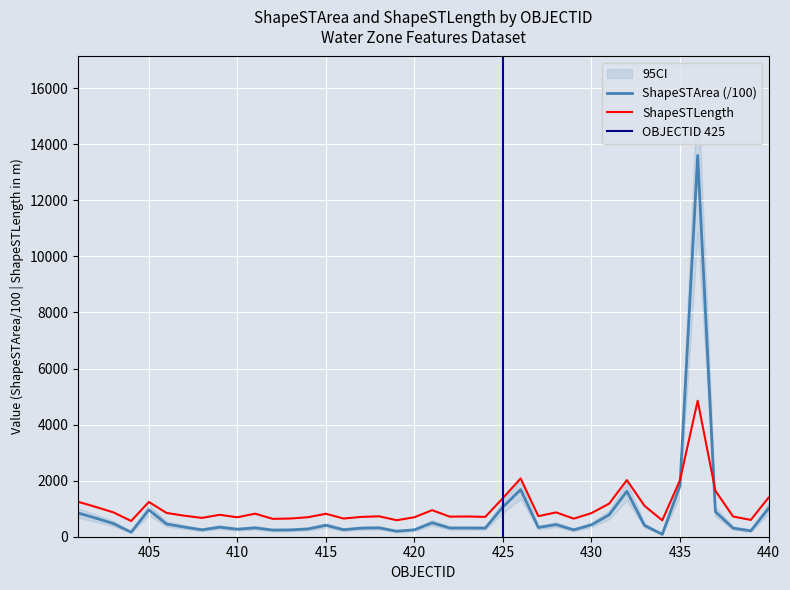

Is it true that ShapeSTArea equals 313.7 at 412?

False